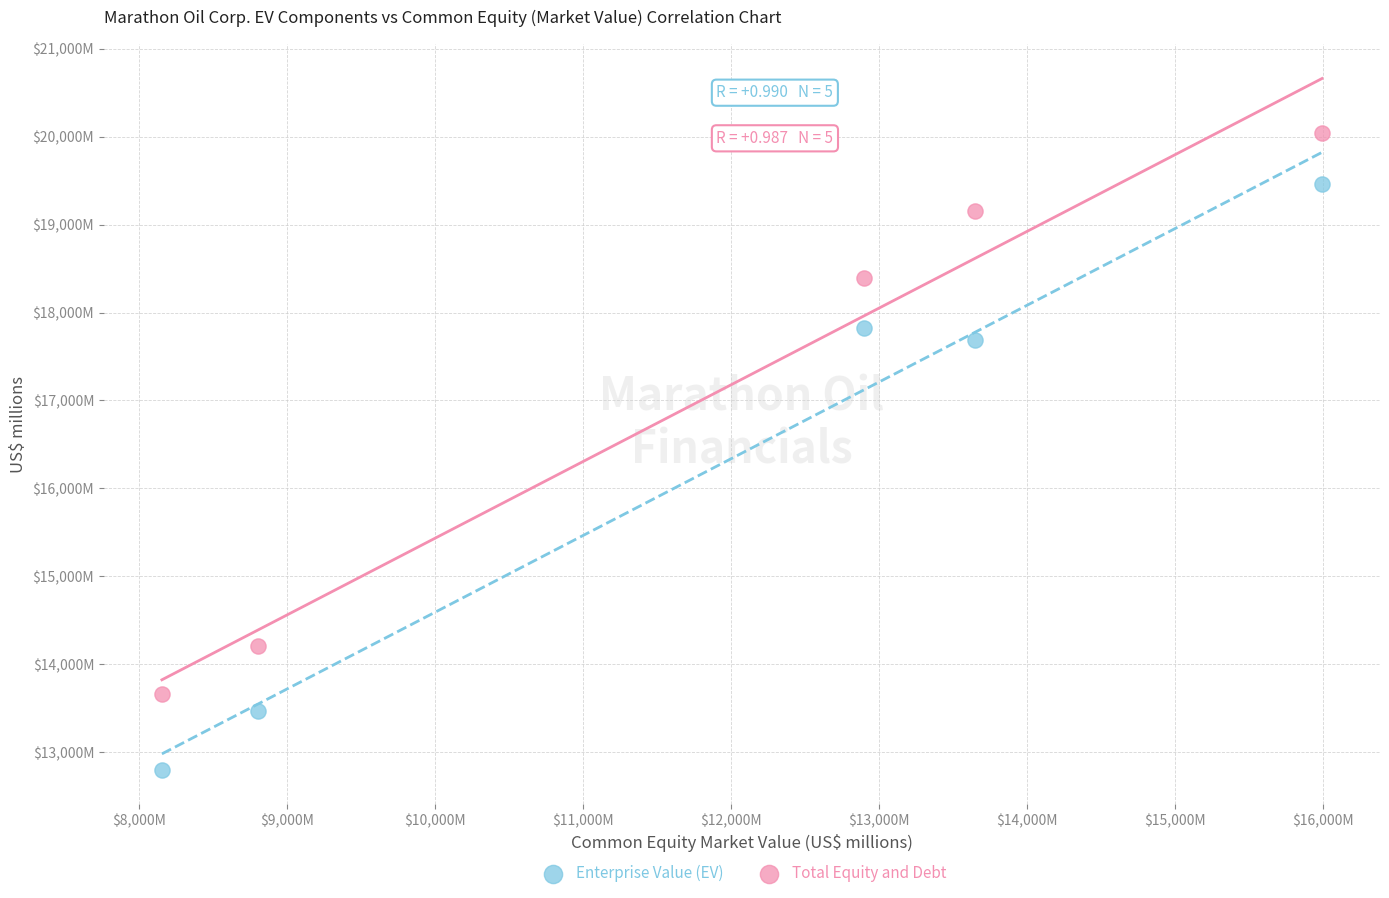

What are all the series names shown in the legend?

Enterprise Value (EV), Total Equity and Debt